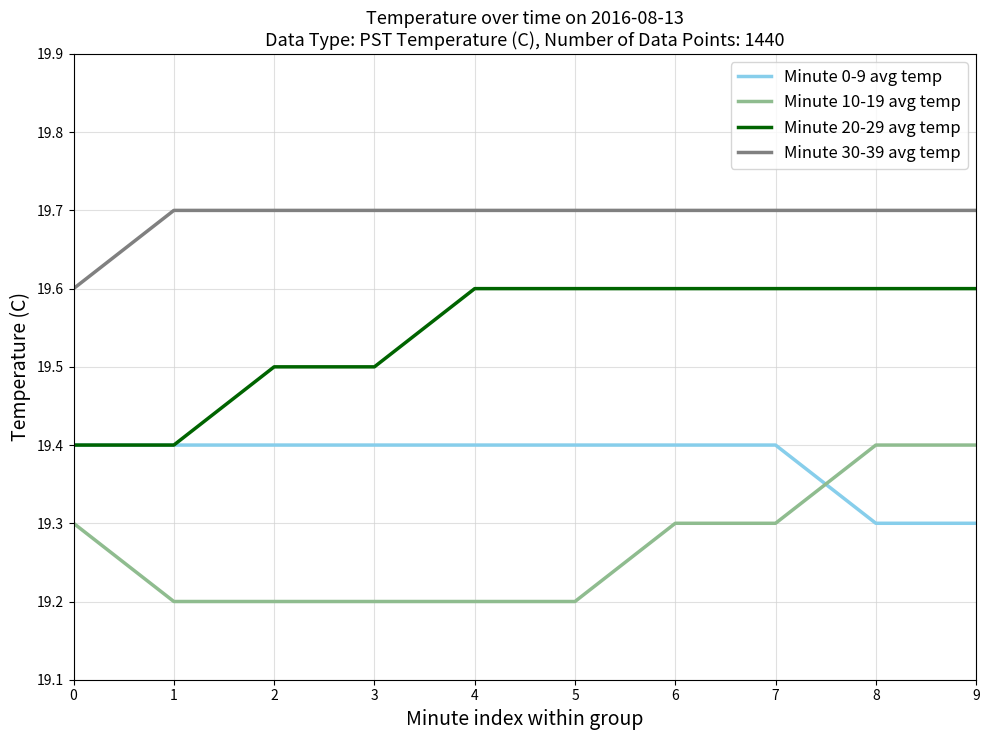

True or false: Minute 20-29 avg temp and Minute 30-39 avg temp cross at least once.

False